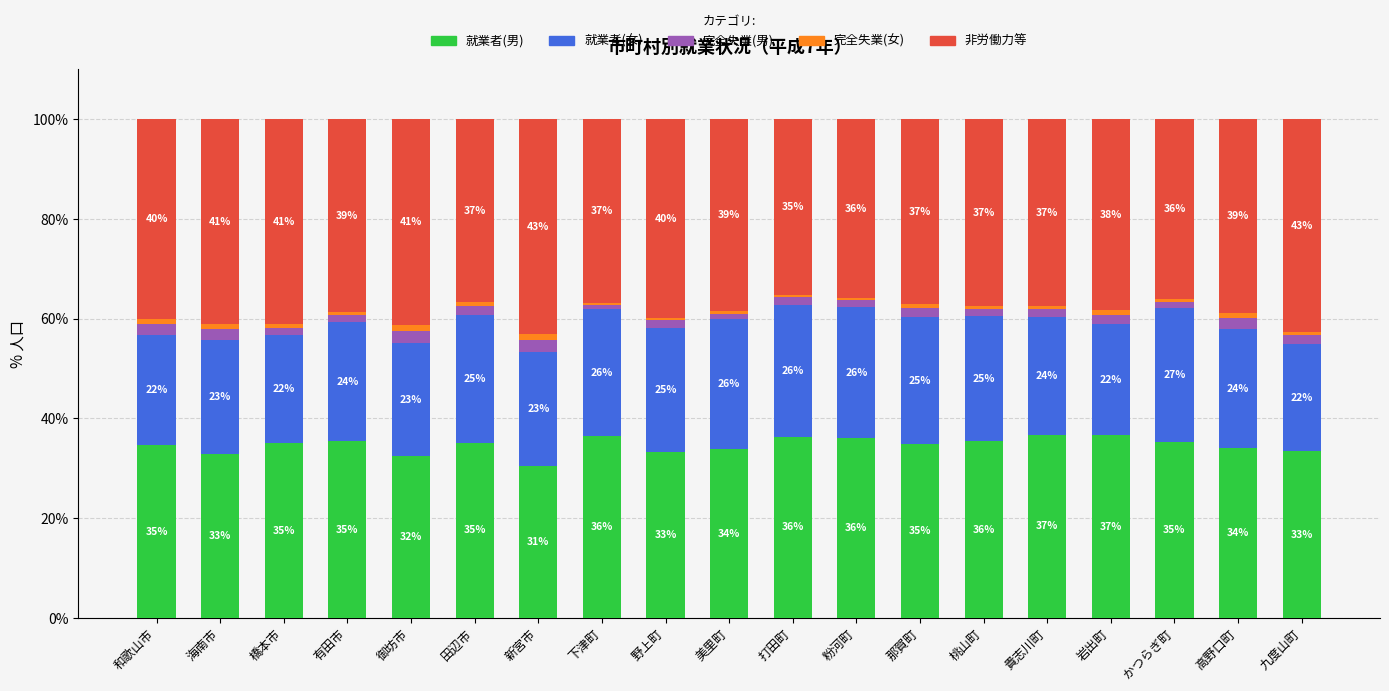

What is the total value across all series at 桃山町?

100.0